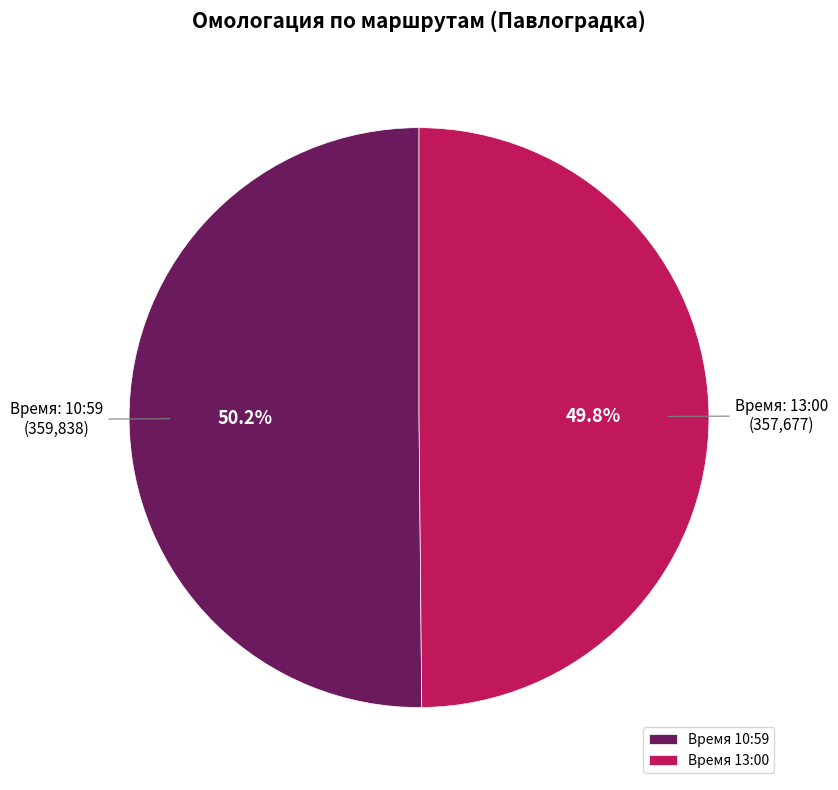

What is the ratio of the value at Время 10:59 to the value at Время 13:00?

1.0